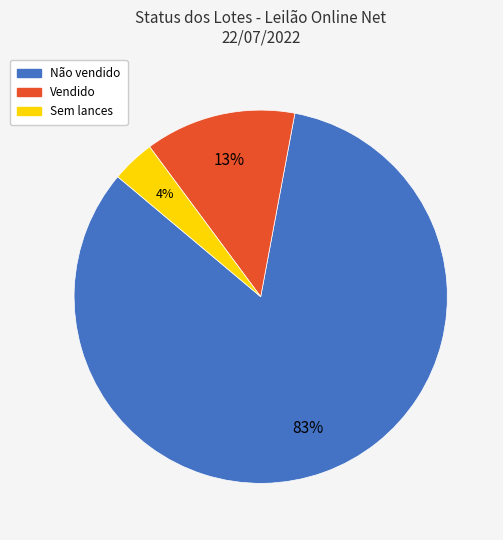

Between Não vendido and Sem lances, which is larger?

Não vendido